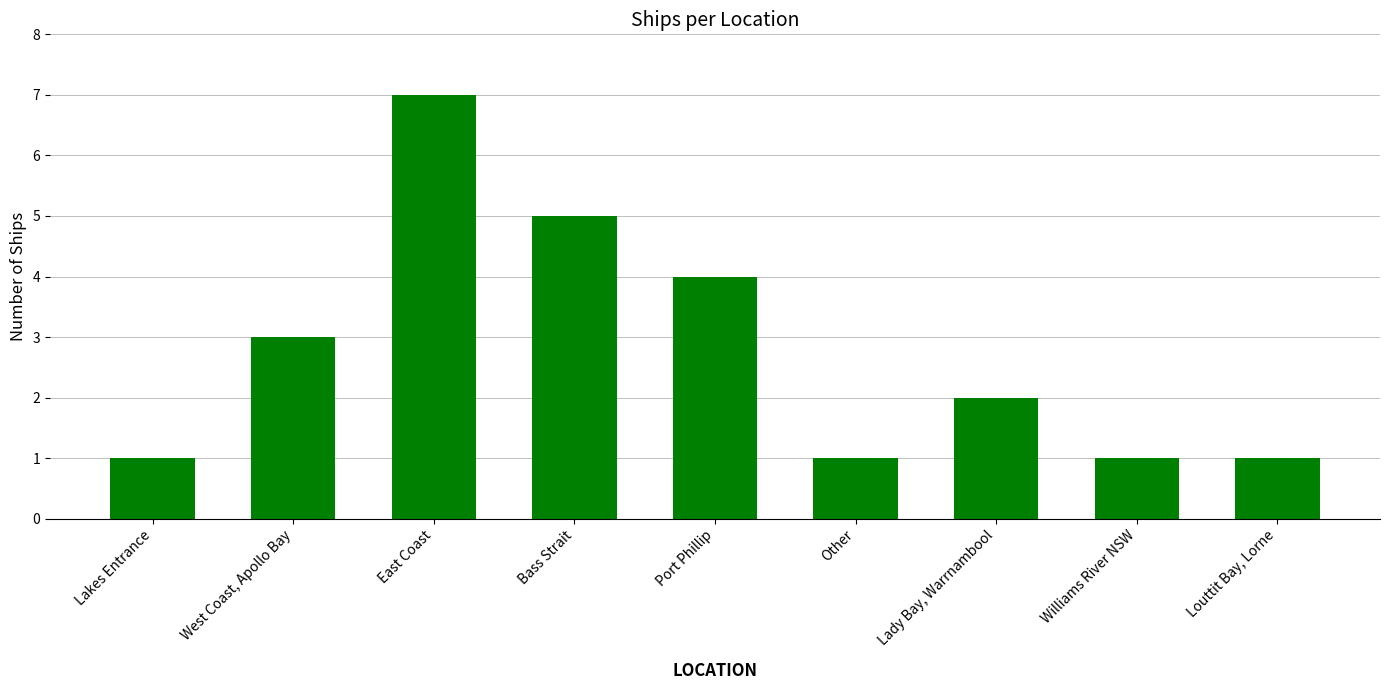

Where is the data nearest to the value 4?

Port Phillip